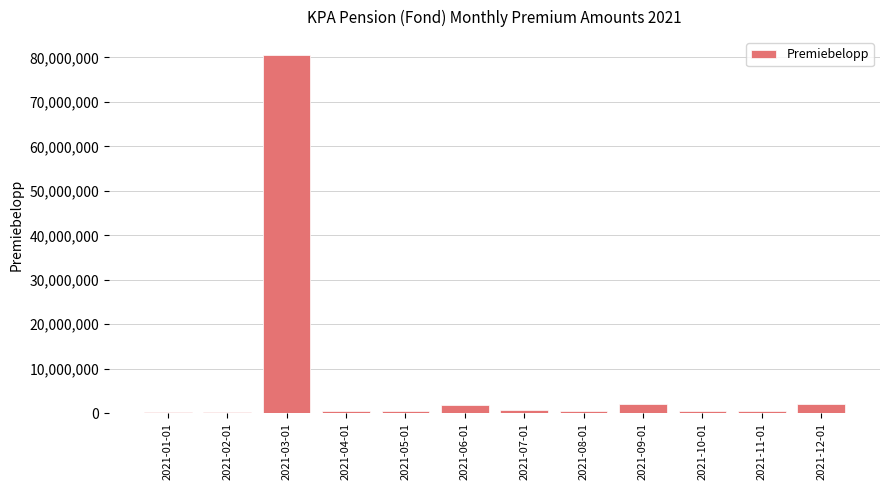

Are the bars grouped side by side (vs. stacked)?

No